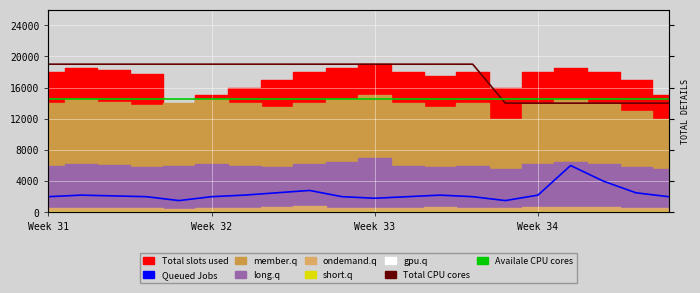

What is the sum of all Availale CPU cores values?

290000